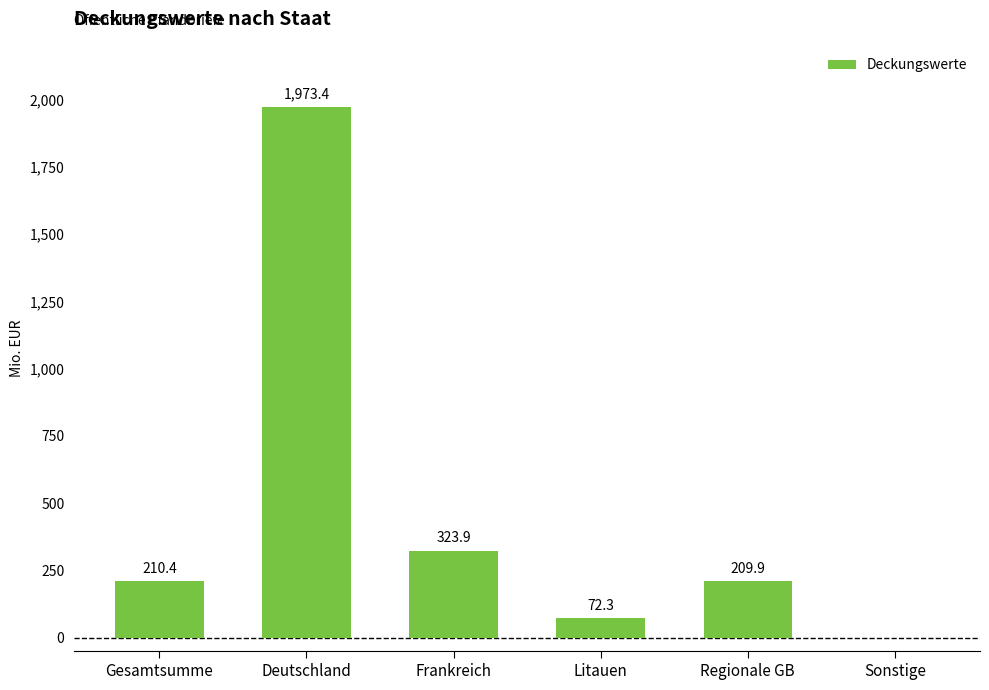

What is the sum of the values at Frankreich and Gesamtsumme?

534.3